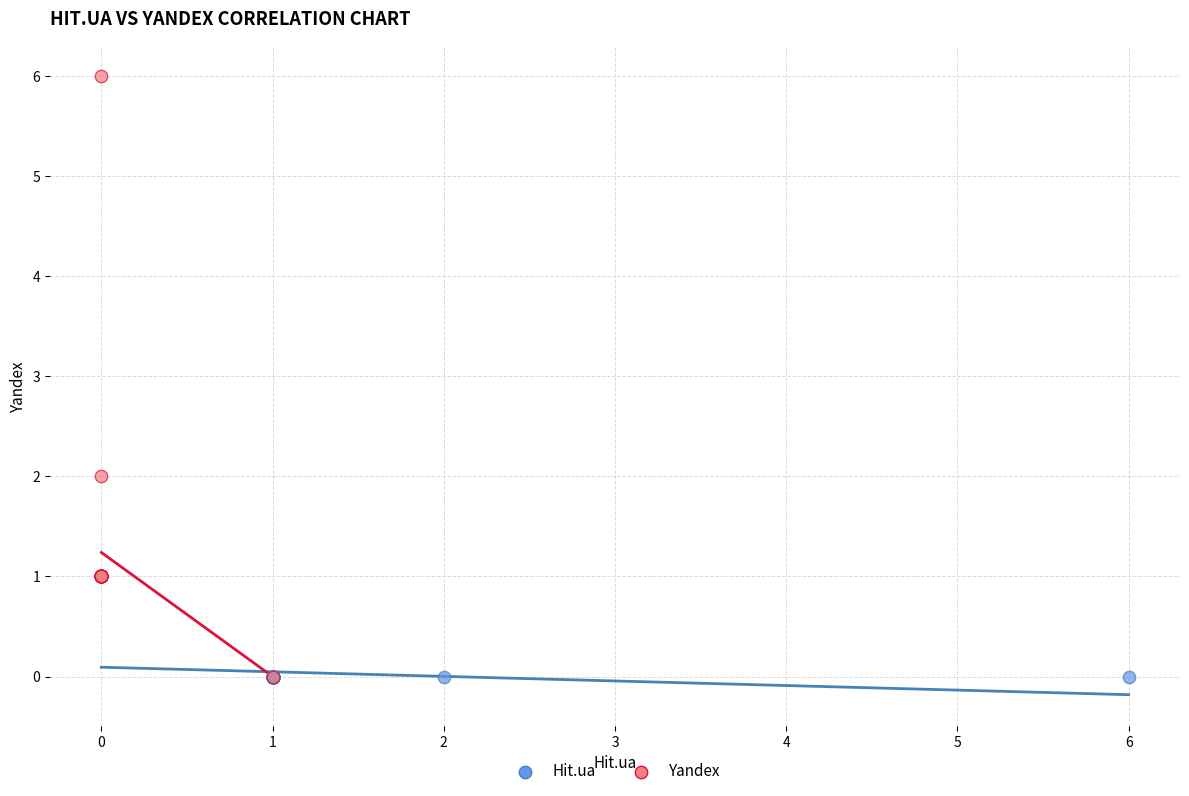

Which series contains the highest Y value?

Yandex